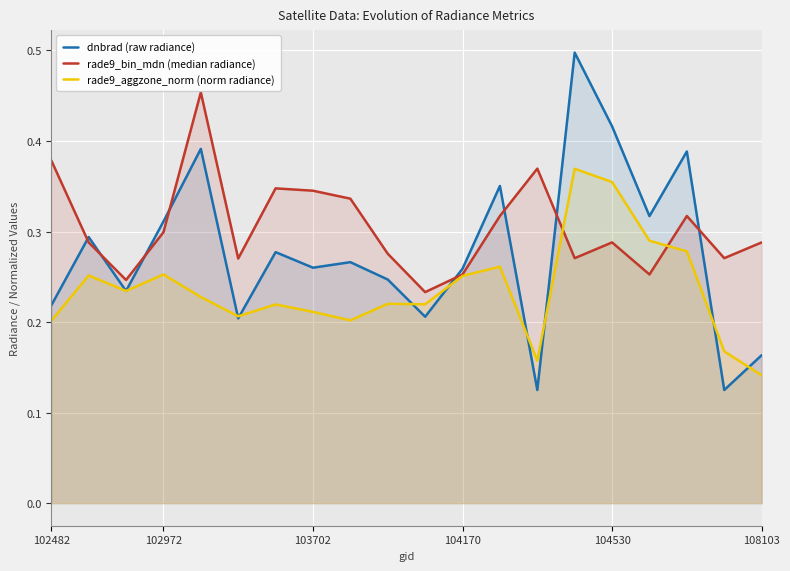

True or false: rade9_bin_mdn (median radiance) has a value of 0.2 at 10.

False